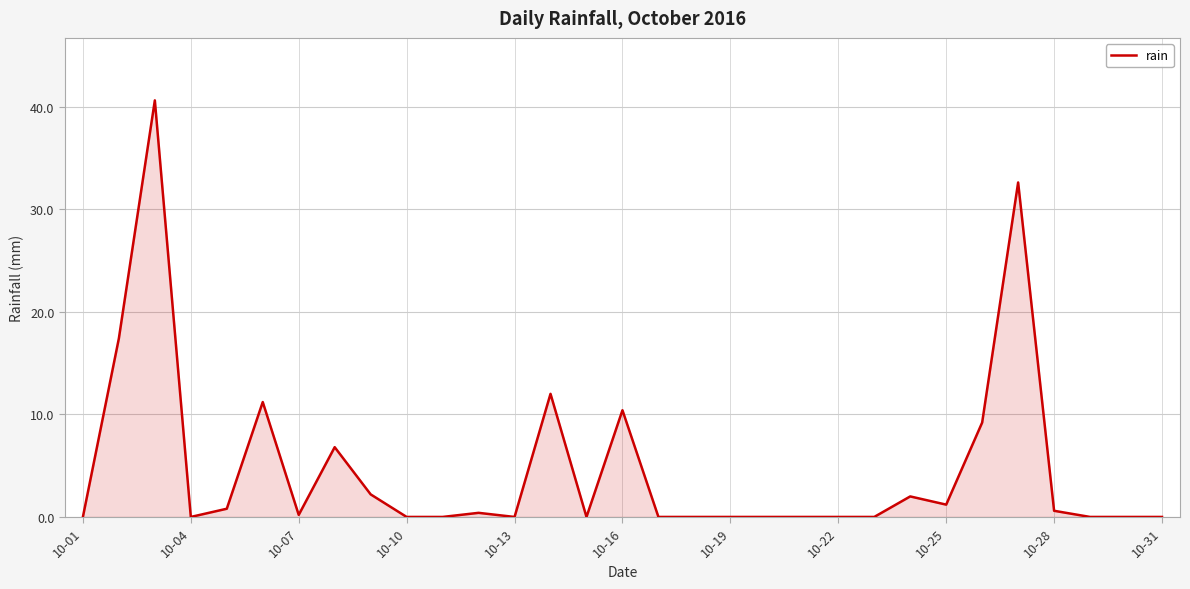

What is the maximum value shown in the chart?

40.6